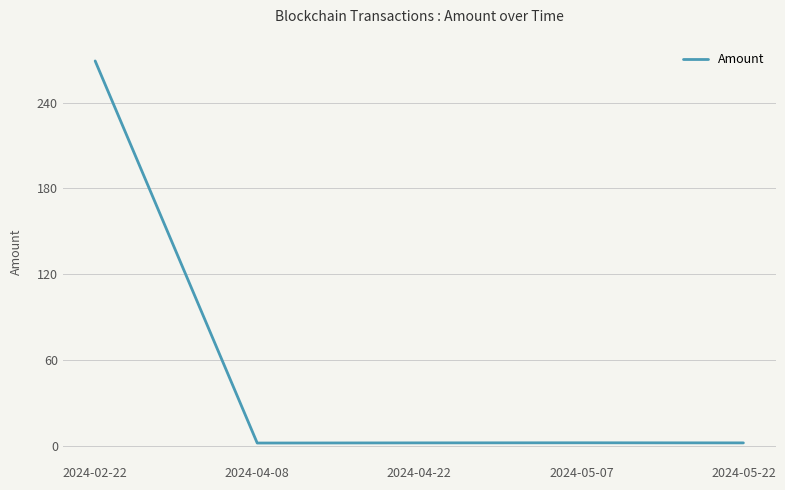

What is the maximum value shown in the chart?

269.3